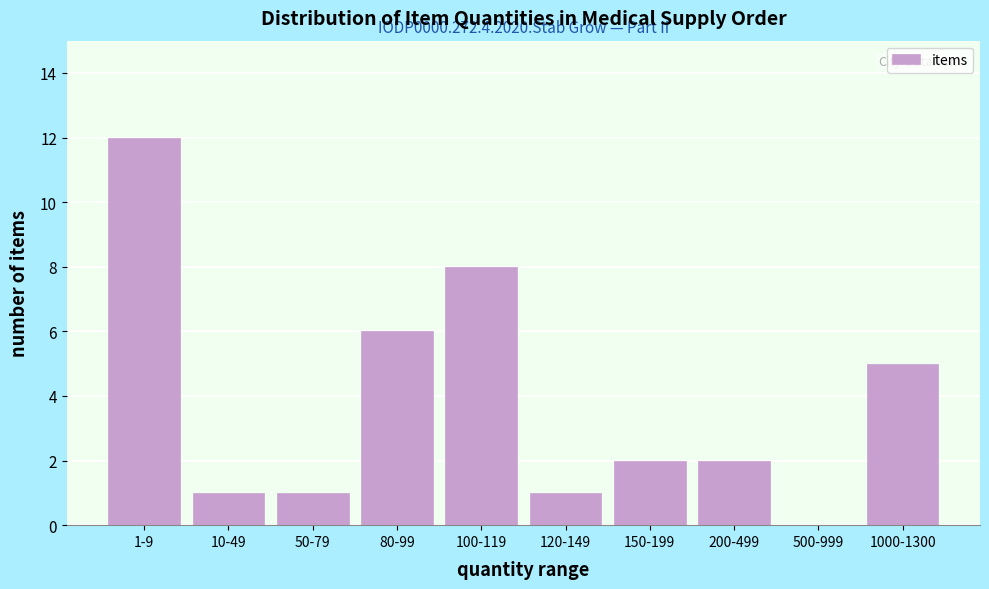

Reading left to right, extract all data points from this chart.

1-9=12	10-49=1	50-79=1	80-99=6	100-119=8	120-149=1	150-199=2	200-499=2	500-999=0	1000-1300=5